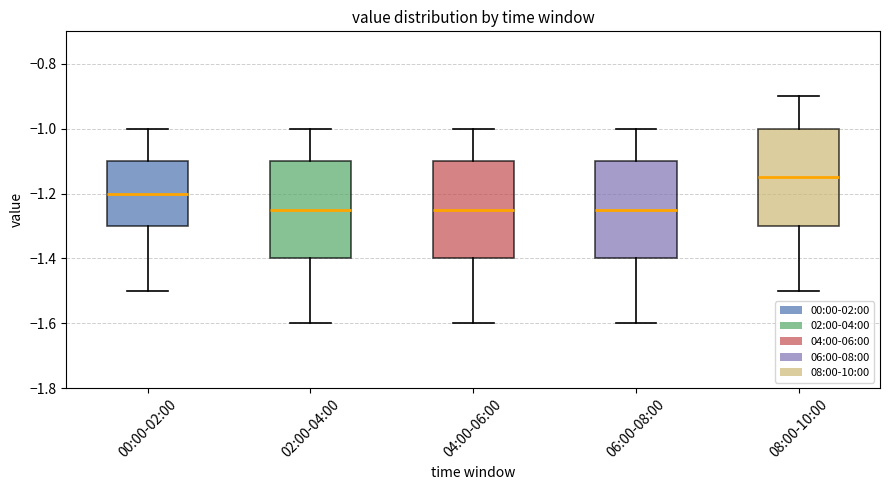

Reading left to right, transcribe this box plot: for each box, give where its median line is, the range the box spans, and where its two whiskers end, as read against the y-axis. The values are not printed on the chart, so give them approximately, as read against the axis.

00:00-02:00: median -1.20, box -1.30 to -1.10, whiskers -1.50 to -1.00
02:00-04:00: median -1.24, box -1.40 to -1.10, whiskers -1.60 to -1.00
04:00-06:00: median -1.24, box -1.40 to -1.10, whiskers -1.60 to -1.00
06:00-08:00: median -1.24, box -1.40 to -1.10, whiskers -1.60 to -1.00
08:00-10:00: median -1.14, box -1.30 to -1.00, whiskers -1.50 to -0.90